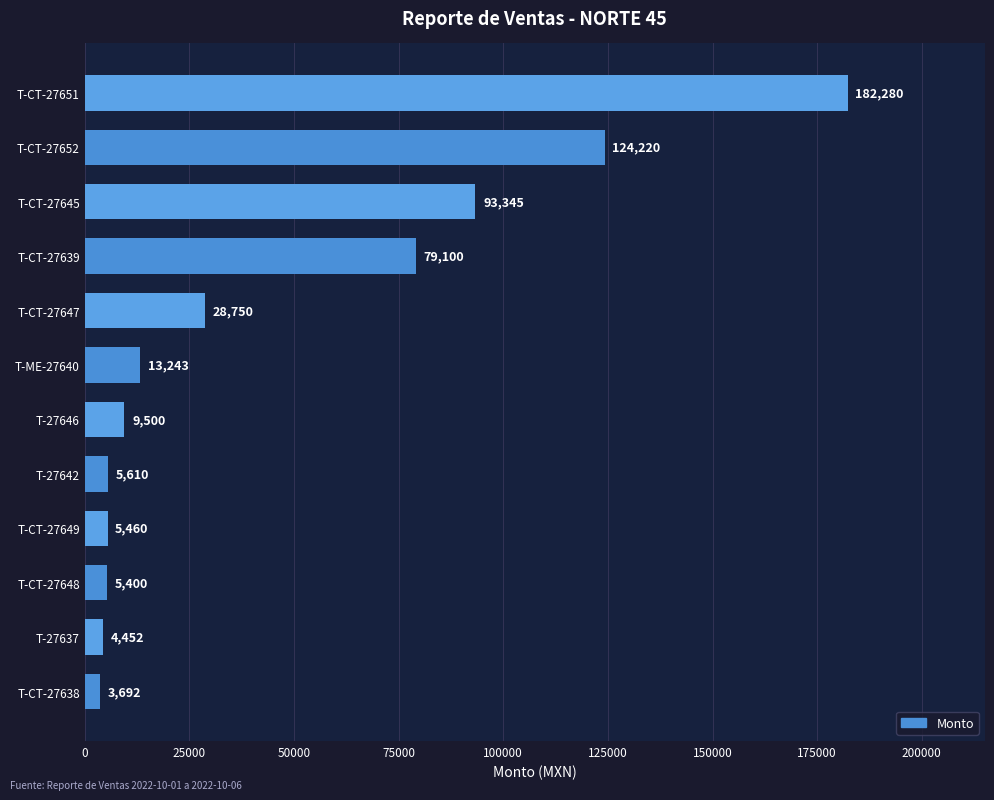

True or false: the data shows 5610.0 at T-27642.

True